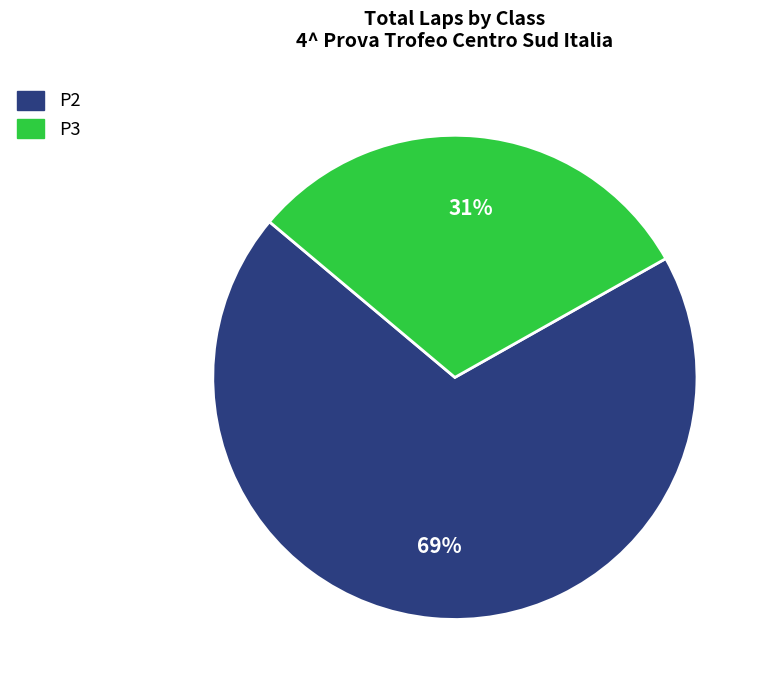

Do P2 and P3 together represent more than half of the pie?

Yes